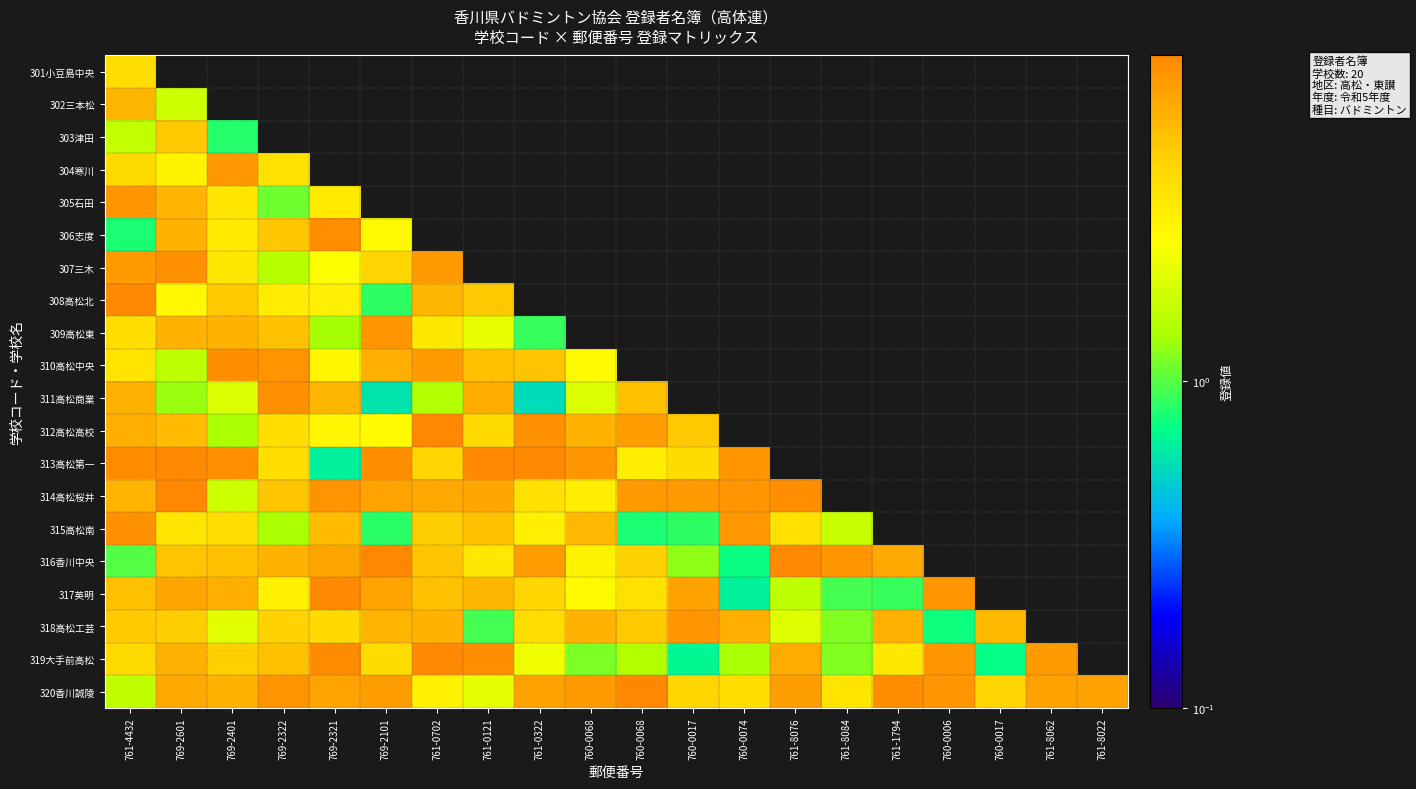

Reading left to right, extract all data points from this chart.

301小豆島中央: 761-4432=4.1	769-2601=0.0	769-2401=0.0	769-2322=0.0	769-2321=0.0	769-2101=0.0	761-0702=0.0	761-0121=0.0	761-0322=0.0	760-0068=0.0	760-0068=0.0	760-0017=0.0	760-0074=0.0	761-8076=0.0	761-8084=0.0	761-1794=0.0	760-0006=0.0	760-0017=0.0	761-8062=0.0	761-8022=0.0
302三本松: 761-4432=6.3	769-2601=1.8	769-2401=0.0	769-2322=0.0	769-2321=0.0	769-2101=0.0	761-0702=0.0	761-0121=0.0	761-0322=0.0	760-0068=0.0	760-0068=0.0	760-0017=0.0	760-0074=0.0	761-8076=0.0	761-8084=0.0	761-1794=0.0	760-0006=0.0	760-0017=0.0	761-8062=0.0	761-8022=0.0
303津田: 761-4432=1.7	769-2601=5.2	769-2401=0.8	769-2322=0.0	769-2321=0.0	769-2101=0.0	761-0702=0.0	761-0121=0.0	761-0322=0.0	760-0068=0.0	760-0068=0.0	760-0017=0.0	760-0074=0.0	761-8076=0.0	761-8084=0.0	761-1794=0.0	760-0006=0.0	760-0017=0.0	761-8062=0.0	761-8022=0.0
304寒川: 761-4432=4.2	769-2601=3.1	769-2401=8.4	769-2322=3.9	769-2321=0.0	769-2101=0.0	761-0702=0.0	761-0121=0.0	761-0322=0.0	760-0068=0.0	760-0068=0.0	760-0017=0.0	760-0074=0.0	761-8076=0.0	761-8084=0.0	761-1794=0.0	760-0006=0.0	760-0017=0.0	761-8062=0.0	761-8022=0.0
305石田: 761-4432=8.7	769-2601=6.4	769-2401=3.6	769-2322=1.1	769-2321=3.5	769-2101=0.0	761-0702=0.0	761-0121=0.0	761-0322=0.0	760-0068=0.0	760-0068=0.0	760-0017=0.0	760-0074=0.0	761-8076=0.0	761-8084=0.0	761-1794=0.0	760-0006=0.0	760-0017=0.0	761-8062=0.0	761-8022=0.0
306志度: 761-4432=0.8	769-2601=6.5	769-2401=3.5	769-2322=5.3	769-2321=9.1	769-2101=2.9	761-0702=0.0	761-0121=0.0	761-0322=0.0	760-0068=0.0	760-0068=0.0	760-0017=0.0	760-0074=0.0	761-8076=0.0	761-8084=0.0	761-1794=0.0	760-0006=0.0	760-0017=0.0	761-8062=0.0	761-8022=0.0
307三木: 761-4432=8.2	769-2601=9.0	769-2401=3.5	769-2322=1.5	769-2321=2.7	769-2101=4.6	761-0702=8.3	761-0121=0.0	761-0322=0.0	760-0068=0.0	760-0068=0.0	760-0017=0.0	760-0074=0.0	761-8076=0.0	761-8084=0.0	761-1794=0.0	760-0006=0.0	760-0017=0.0	761-8062=0.0	761-8022=0.0
308高松北: 761-4432=9.6	769-2601=2.9	769-2401=5.2	769-2322=3.4	769-2321=3.2	769-2101=0.9	761-0702=6.3	761-0121=5.3	761-0322=0.0	760-0068=0.0	760-0068=0.0	760-0017=0.0	760-0074=0.0	761-8076=0.0	761-8084=0.0	761-1794=0.0	760-0006=0.0	760-0017=0.0	761-8062=0.0	761-8022=0.0
309高松東: 761-4432=4.0	769-2601=6.5	769-2401=6.5	769-2322=5.6	769-2321=1.4	769-2101=8.4	761-0702=3.5	761-0121=2.3	761-0322=0.9	760-0068=0.0	760-0068=0.0	760-0017=0.0	760-0074=0.0	761-8076=0.0	761-8084=0.0	761-1794=0.0	760-0006=0.0	760-0017=0.0	761-8062=0.0	761-8022=0.0
310高松中央: 761-4432=3.7	769-2601=1.6	769-2401=9.3	769-2322=8.8	769-2321=3.0	769-2101=6.8	761-0702=8.3	761-0121=5.8	761-0322=5.5	760-0068=2.8	760-0068=0.0	760-0017=0.0	760-0074=0.0	761-8076=0.0	761-8084=0.0	761-1794=0.0	760-0006=0.0	760-0017=0.0	761-8062=0.0	761-8022=0.0
311高松商業: 761-4432=6.6	769-2601=1.3	769-2401=2.0	769-2322=9.0	769-2321=6.3	769-2101=0.6	761-0702=1.5	761-0121=6.8	761-0322=0.5	760-0068=2.0	760-0068=5.7	760-0017=0.0	760-0074=0.0	761-8076=0.0	761-8084=0.0	761-1794=0.0	760-0006=0.0	760-0017=0.0	761-8062=0.0	761-8022=0.0
312高松高校: 761-4432=6.7	769-2601=5.9	769-2401=1.4	769-2322=4.0	769-2321=3.0	769-2101=2.8	761-0702=9.7	761-0121=4.2	761-0322=9.0	760-0068=6.5	760-0068=8.1	760-0017=5.3	760-0074=0.0	761-8076=0.0	761-8084=0.0	761-1794=0.0	760-0006=0.0	760-0017=0.0	761-8062=0.0	761-8022=0.0
313高松第一: 761-4432=9.4	769-2601=9.6	769-2401=9.2	769-2322=4.0	769-2321=0.6	769-2101=9.3	761-0702=4.6	761-0121=9.7	761-0322=9.7	760-0068=8.6	760-0068=3.3	760-0017=4.2	760-0074=8.6	761-8076=0.0	761-8084=0.0	761-1794=0.0	760-0006=0.0	760-0017=0.0	761-8062=0.0	761-8022=0.0
314高松桜井: 761-4432=6.3	769-2601=9.9	769-2401=1.8	769-2322=5.4	769-2321=8.8	769-2101=7.5	761-0702=7.1	761-0121=7.2	761-0322=3.9	760-0068=3.3	760-0068=8.2	760-0017=8.2	760-0074=8.7	761-8076=9.2	761-8084=0.0	761-1794=0.0	760-0006=0.0	760-0017=0.0	761-8062=0.0	761-8022=0.0
315高松南: 761-4432=9.0	769-2601=3.7	769-2401=4.1	769-2322=1.4	769-2321=6.0	769-2101=0.8	761-0702=4.9	761-0121=5.7	761-0322=3.2	760-0068=6.1	760-0068=0.8	760-0017=0.9	760-0074=8.3	761-8076=3.9	761-8084=1.7	761-1794=0.0	760-0006=0.0	760-0017=0.0	761-8062=0.0	761-8022=0.0
316香川中央: 761-4432=1.0	769-2601=5.5	769-2401=5.6	769-2322=6.6	769-2321=7.4	769-2101=9.8	761-0702=5.4	761-0121=3.6	761-0322=8.1	760-0068=3.1	760-0068=4.7	760-0017=1.2	760-0074=0.7	761-8076=9.6	761-8084=8.4	761-1794=7.1	760-0006=0.0	760-0017=0.0	761-8062=0.0	761-8022=0.0
317英明: 761-4432=5.7	769-2601=7.3	769-2401=6.8	769-2322=3.2	769-2321=9.6	769-2101=7.5	761-0702=5.8	761-0121=6.3	761-0322=4.5	760-0068=2.9	760-0068=3.9	760-0017=7.7	760-0074=0.6	761-8076=1.6	761-8084=0.9	761-1794=0.9	760-0006=8.6	760-0017=0.0	761-8062=0.0	761-8022=0.0
318高松工芸: 761-4432=5.2	769-2601=5.0	769-2401=2.1	769-2322=4.6	769-2321=4.3	769-2101=6.4	761-0702=6.5	761-0121=0.9	761-0322=4.1	760-0068=6.4	760-0068=5.3	760-0017=8.6	760-0074=6.8	761-8076=2.0	761-8084=1.2	761-1794=6.6	760-0006=0.8	760-0017=6.1	761-8062=0.0	761-8022=0.0
319大手前高松: 761-4432=4.2	769-2601=6.6	769-2401=4.9	769-2322=5.7	769-2321=9.4	769-2101=4.2	761-0702=9.6	761-0121=9.1	761-0322=2.4	760-0068=1.2	760-0068=1.5	760-0017=0.7	760-0074=1.4	761-8076=7.0	761-8084=1.2	761-1794=3.5	760-0006=8.5	760-0017=0.7	761-8062=8.2	761-8022=0.0
320香川誠陵: 761-4432=1.6	769-2601=7.1	769-2401=6.5	769-2322=8.8	769-2321=7.5	769-2101=8.1	761-0702=3.2	761-0121=2.2	761-0322=7.6	760-0068=8.2	760-0068=9.9	760-0017=4.4	760-0074=4.0	761-8076=7.9	761-8084=3.7	761-1794=9.3	760-0006=8.7	760-0017=4.6	761-8062=7.6	761-8022=7.7